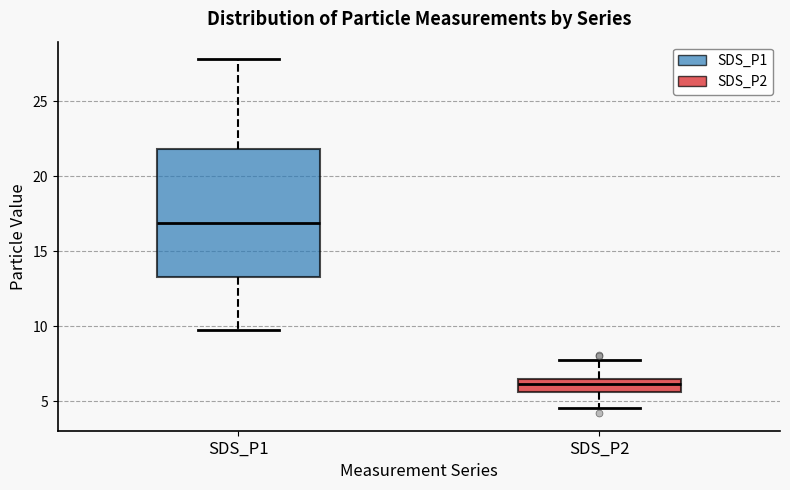

Which box has the highest median line?

SDS_P1